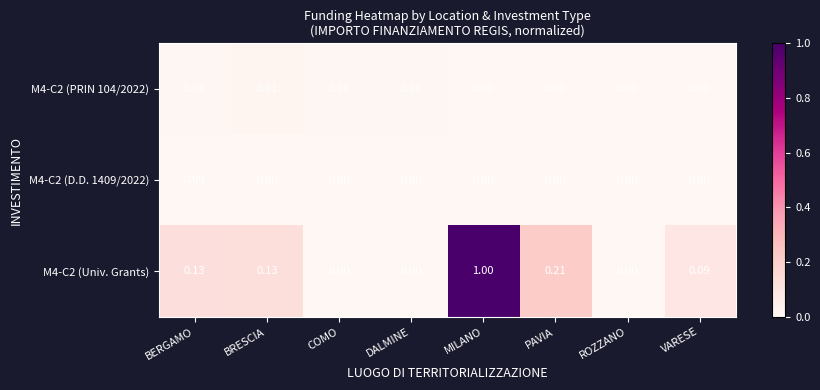

At which category is the sum across all series the highest?

MILANO